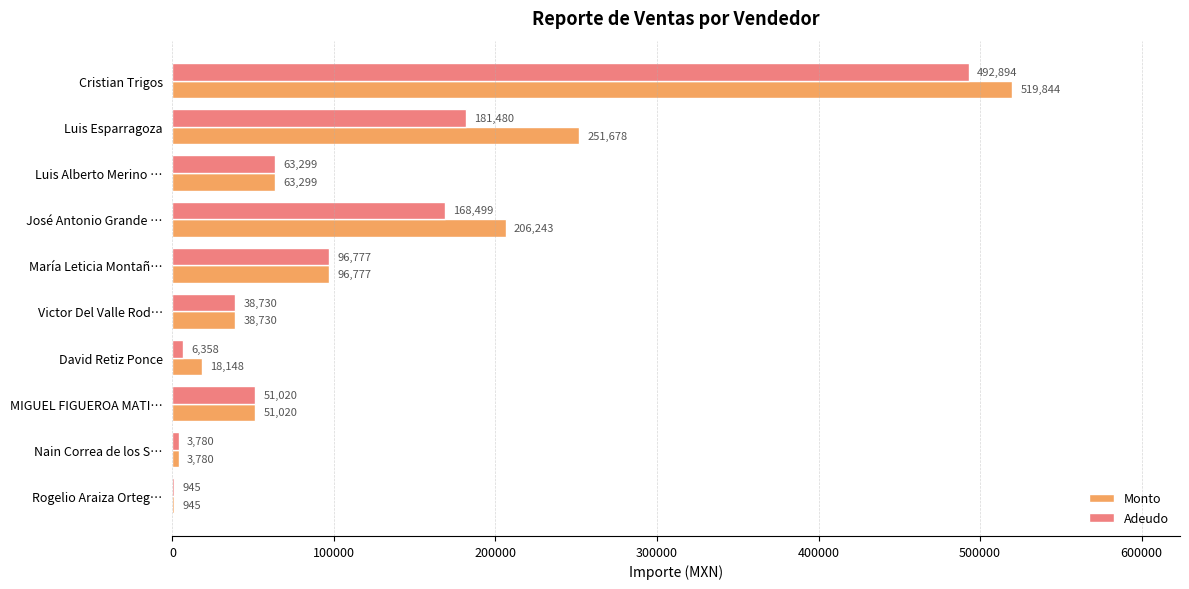

Between Luis Alberto Merino … and José Antonio Grande …, which series saw the biggest shift?

Monto